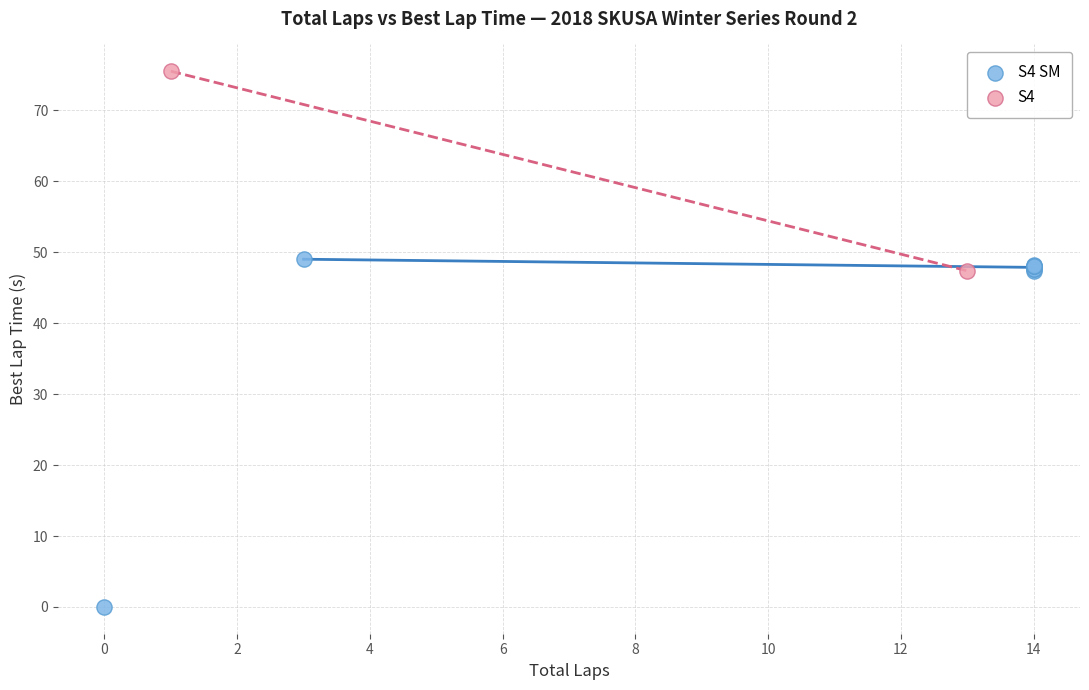

Which series reaches the minimum Y coordinate?

S4 SM